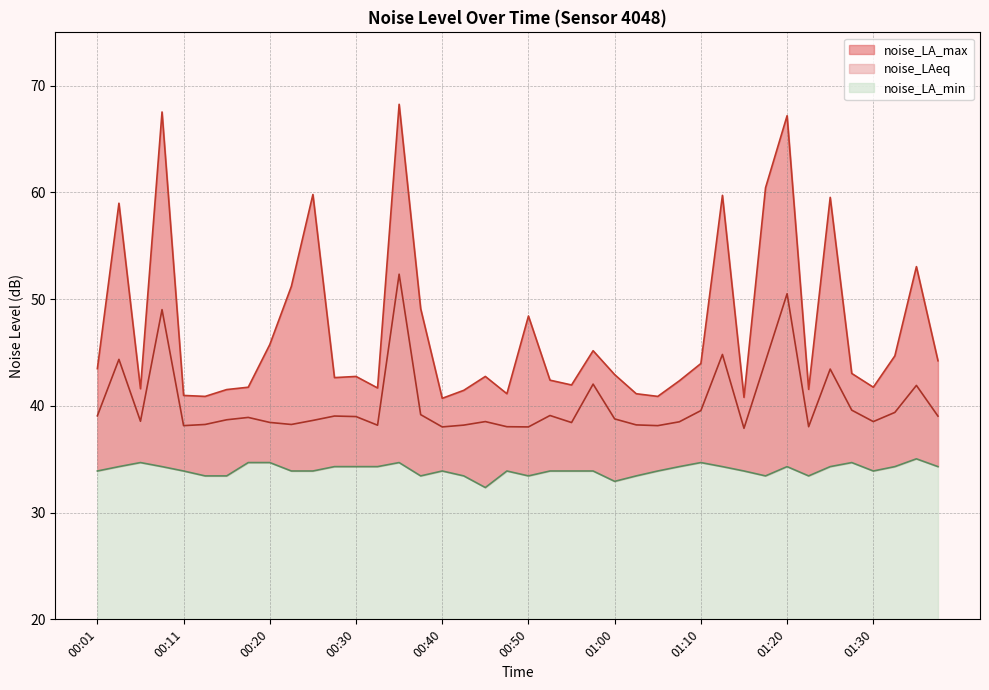

What is the sum of the noise_LAeq values at 00:58 and 00:23?

80.3